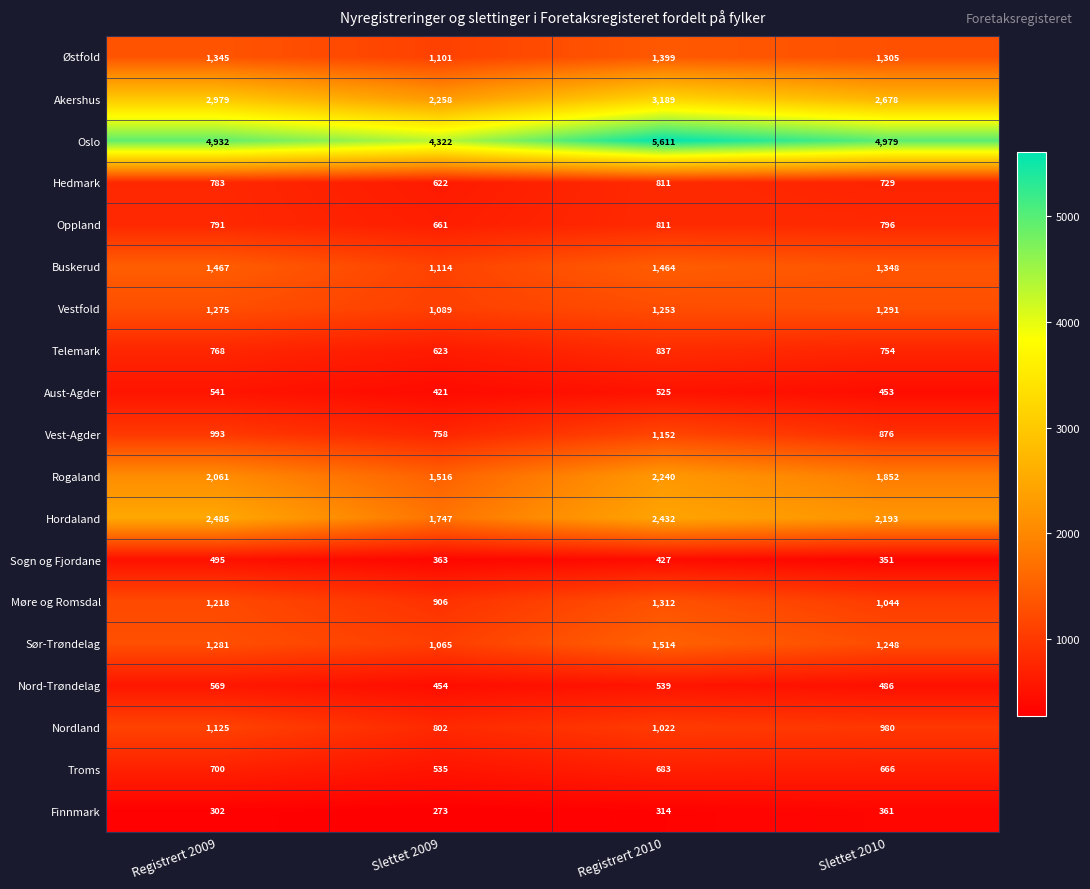

How many data points in Nordland are less than 1022?

2